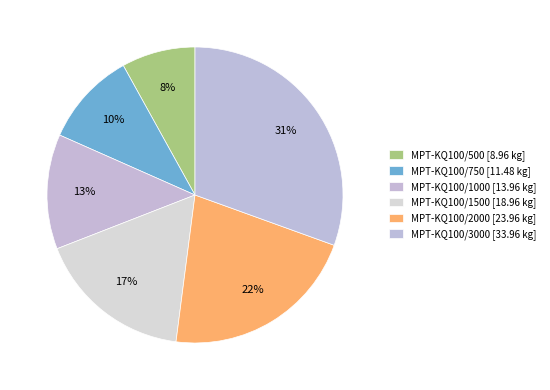

What is the change in value from MPT-KQ100/500 to MPT-KQ100/3000?

+25.0